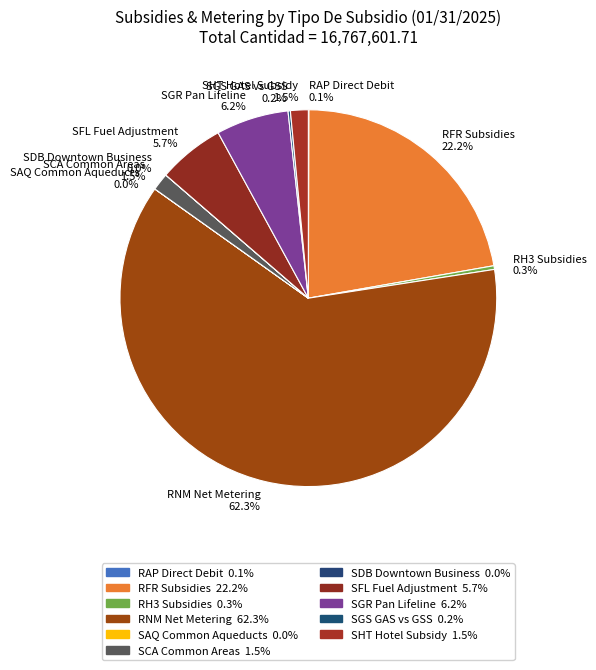

What is the total percentage of SCA Common Areas and SFL Fuel Adjustment?

7.2%